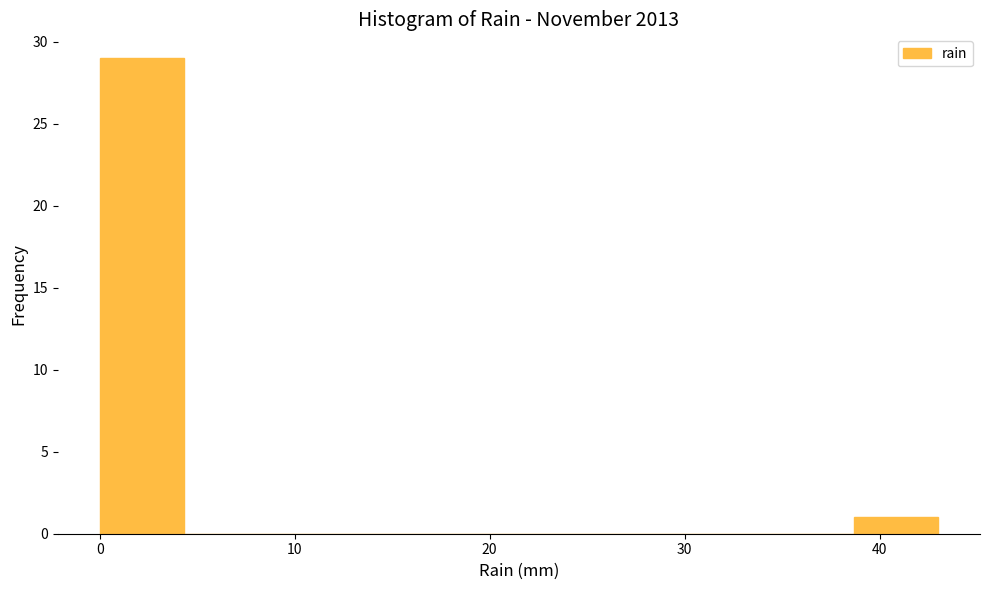

Reading left to right, list every bar in this chart as the range it spans on the x-axis followed by its height. Neither the bar edges nor the heights are printed on the chart, so give them approximately, as read against the axes.

0.0 to 4.3: 29
4.3 to 8.6: 0
8.6 to 12.9: 0
12.9 to 17.2: 0
17.2 to 21.5: 0
21.5 to 25.8: 0
25.8 to 30.1: 0
30.1 to 34.4: 0
34.4 to 38.7: 0
38.7 to 43.0: 1